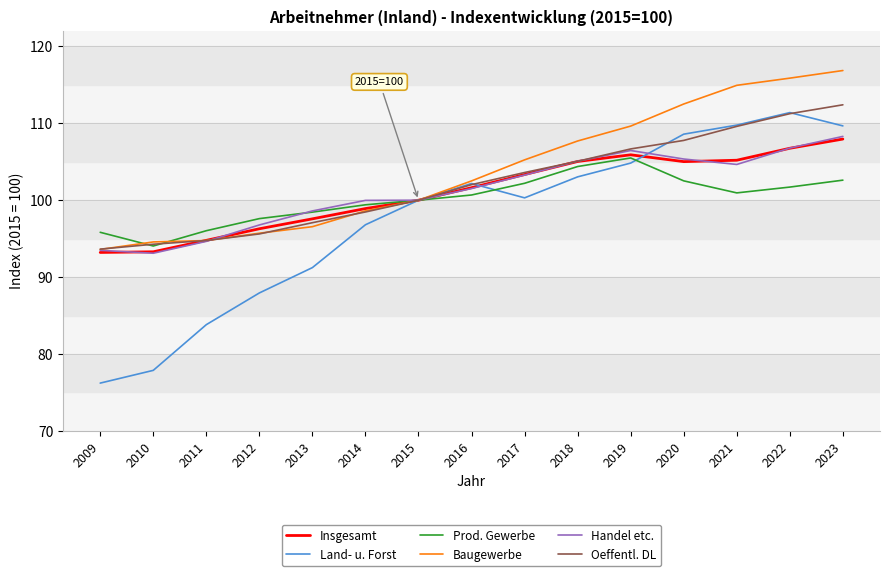

What is the greatest value displayed?

116.9